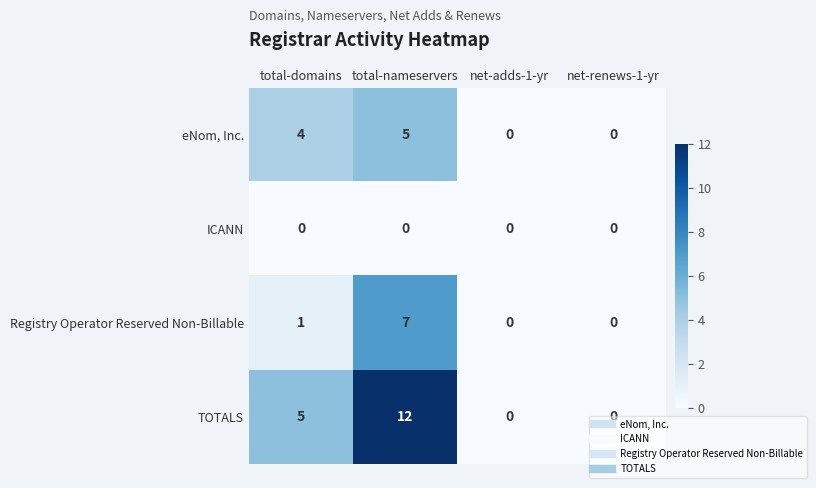

What is the maximum value shown in the chart?

12